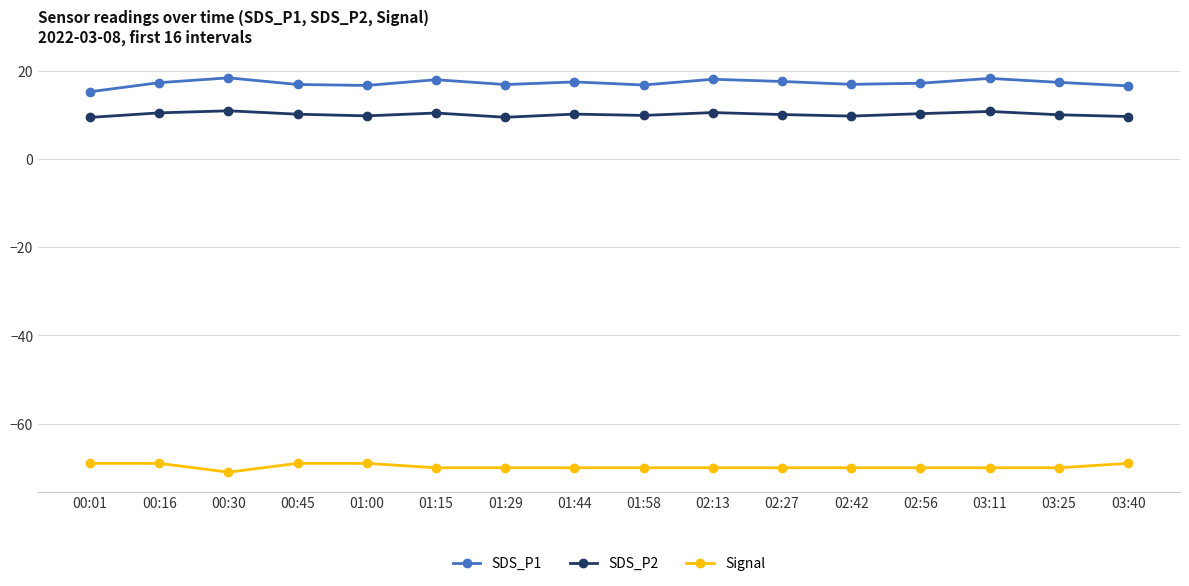

True or false: SDS_P1 has more than 0 interior local peaks.

True